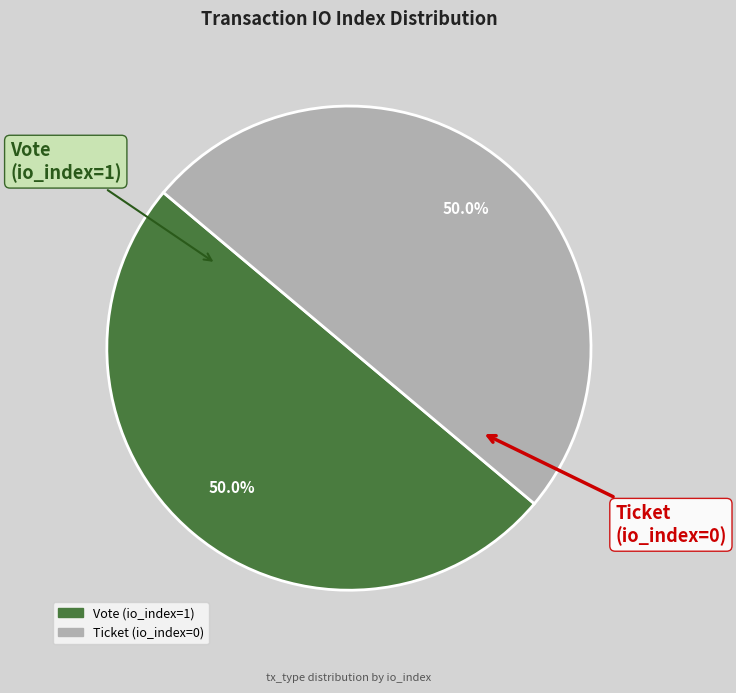

To the nearest percent, what is the average slice percentage?

50%